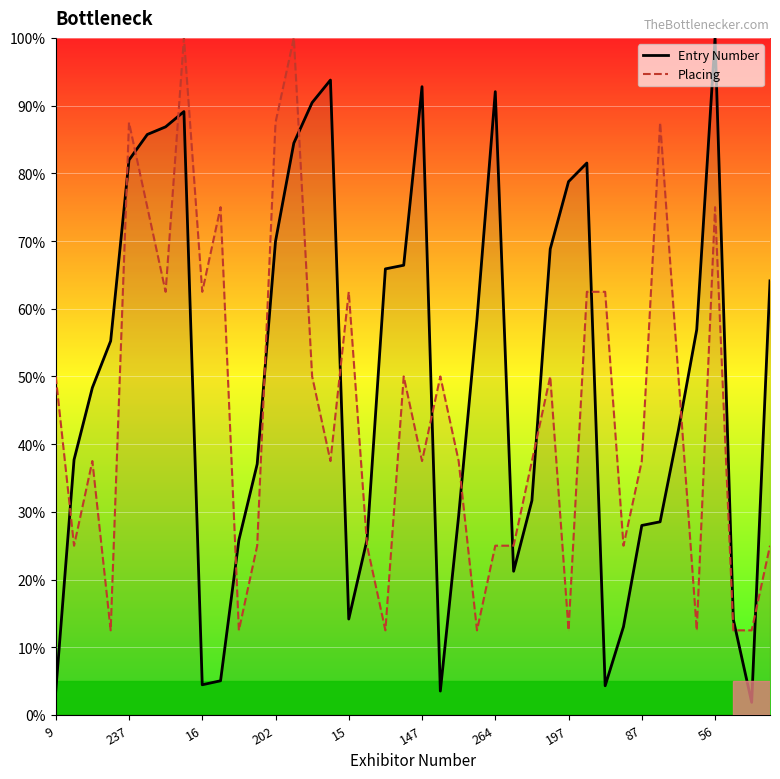

What is the spread (max minus min) of values at 14?

40.4